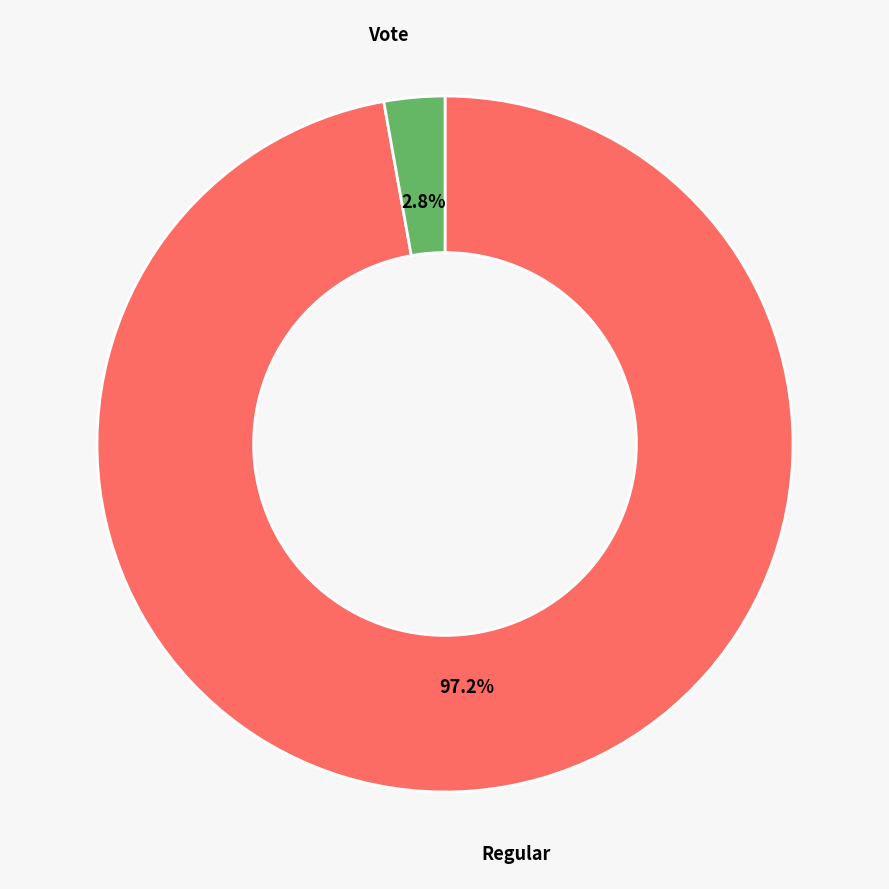

Is there a majority slice in this chart?

Yes